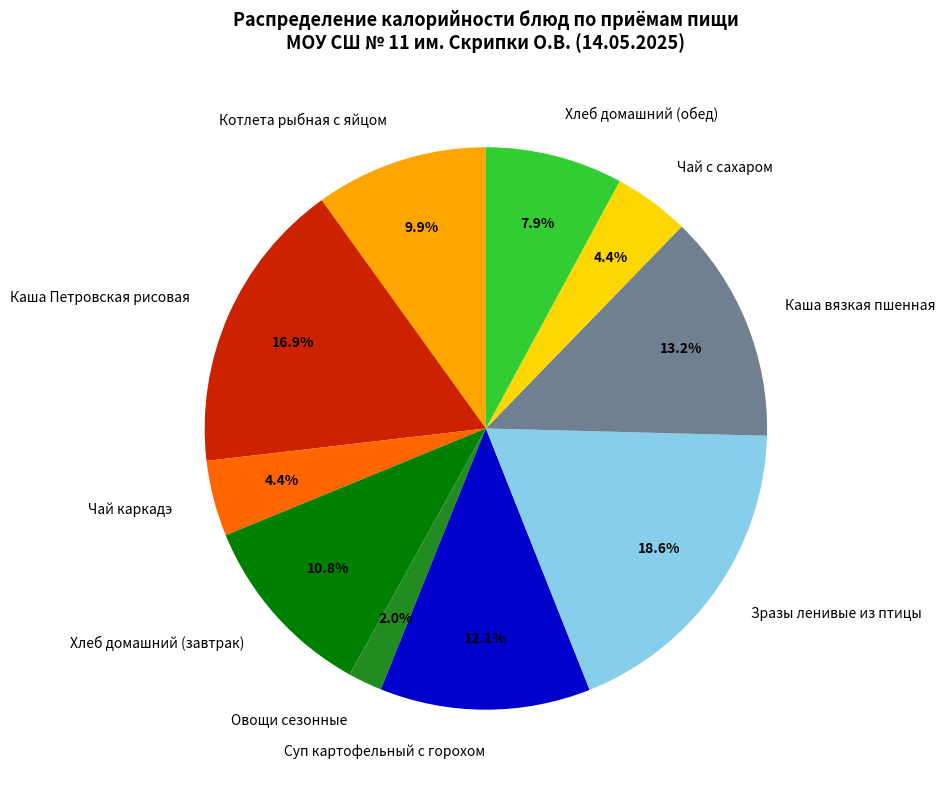

Which slice is the smallest?

Овощи сезонные